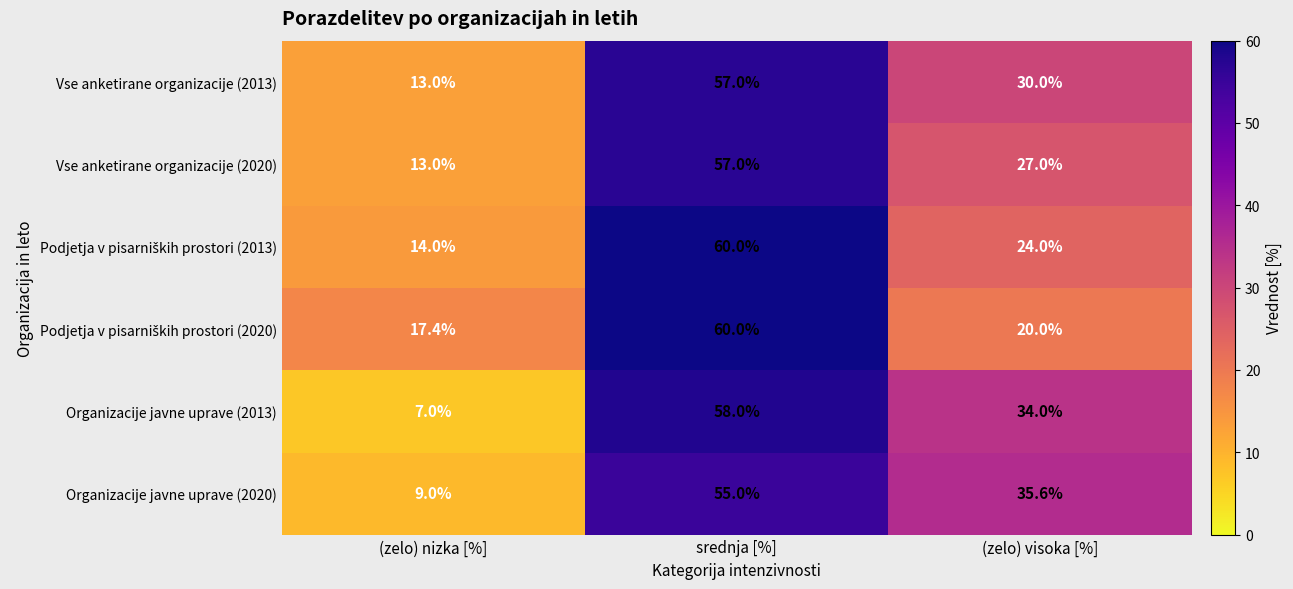

What is the difference between the maximum and minimum values in the Organizacije javne uprave (2020) series?

46.0